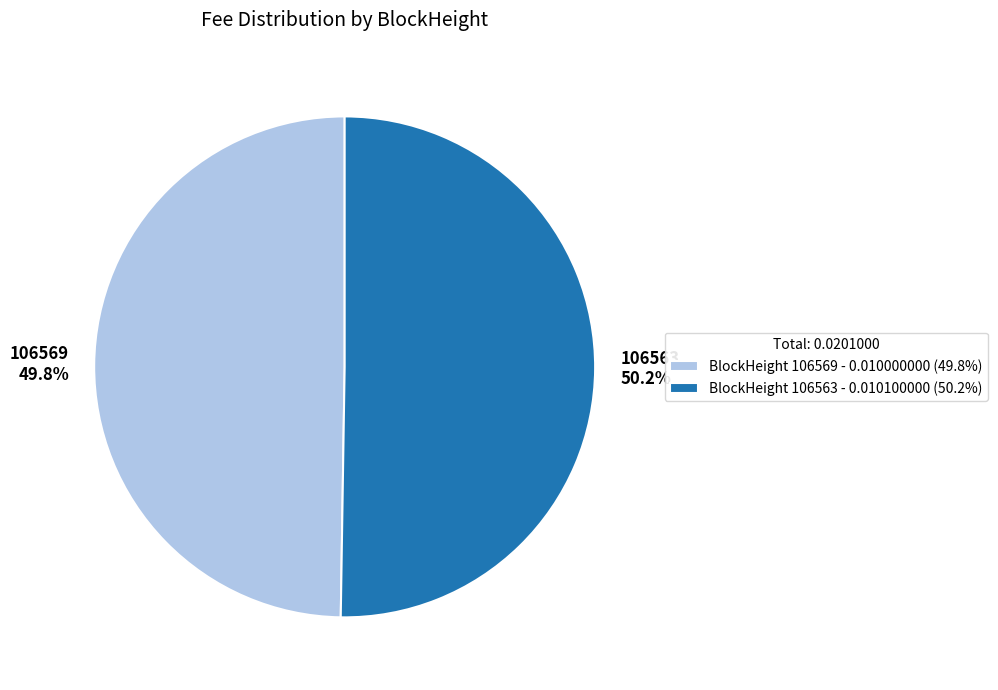

Does any single category account for the majority?

Yes